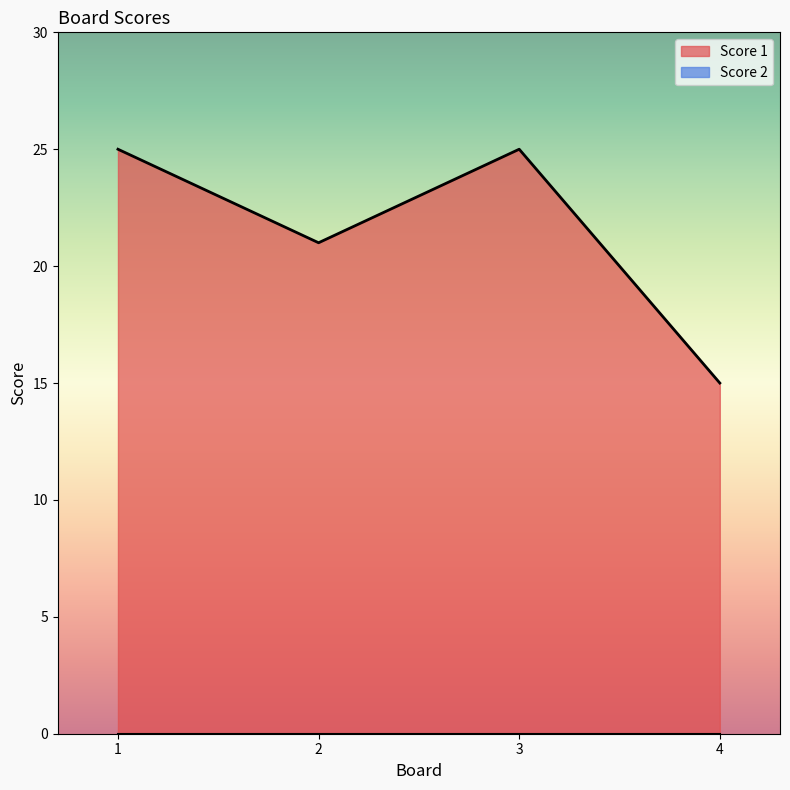

How many points are higher than both their immediate neighbors (excluding endpoints)?

1